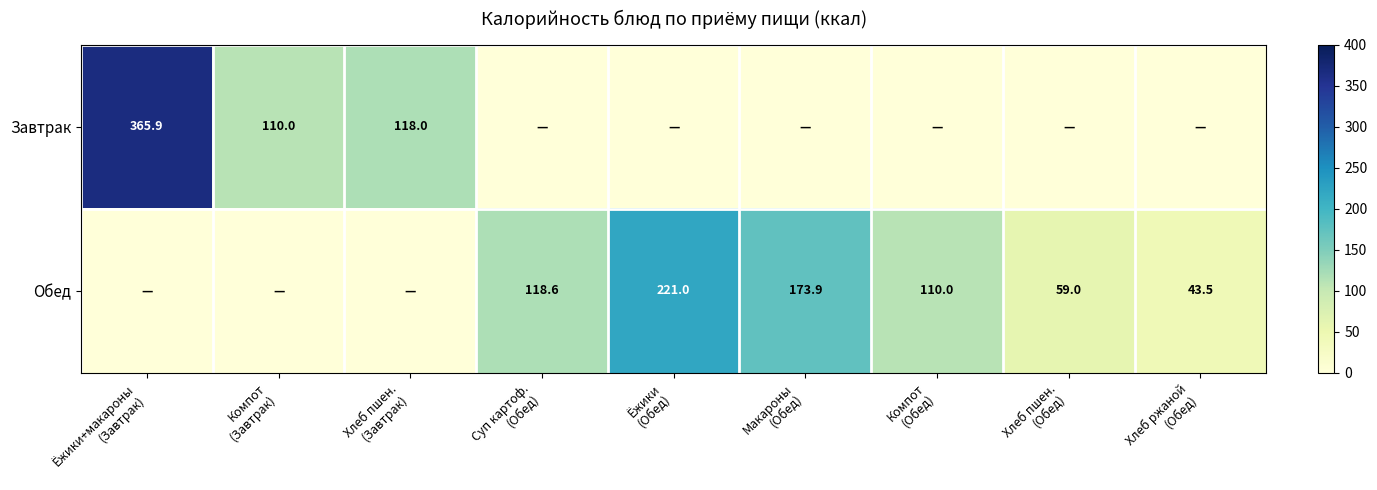

How many positive values does the Обед series have?

6